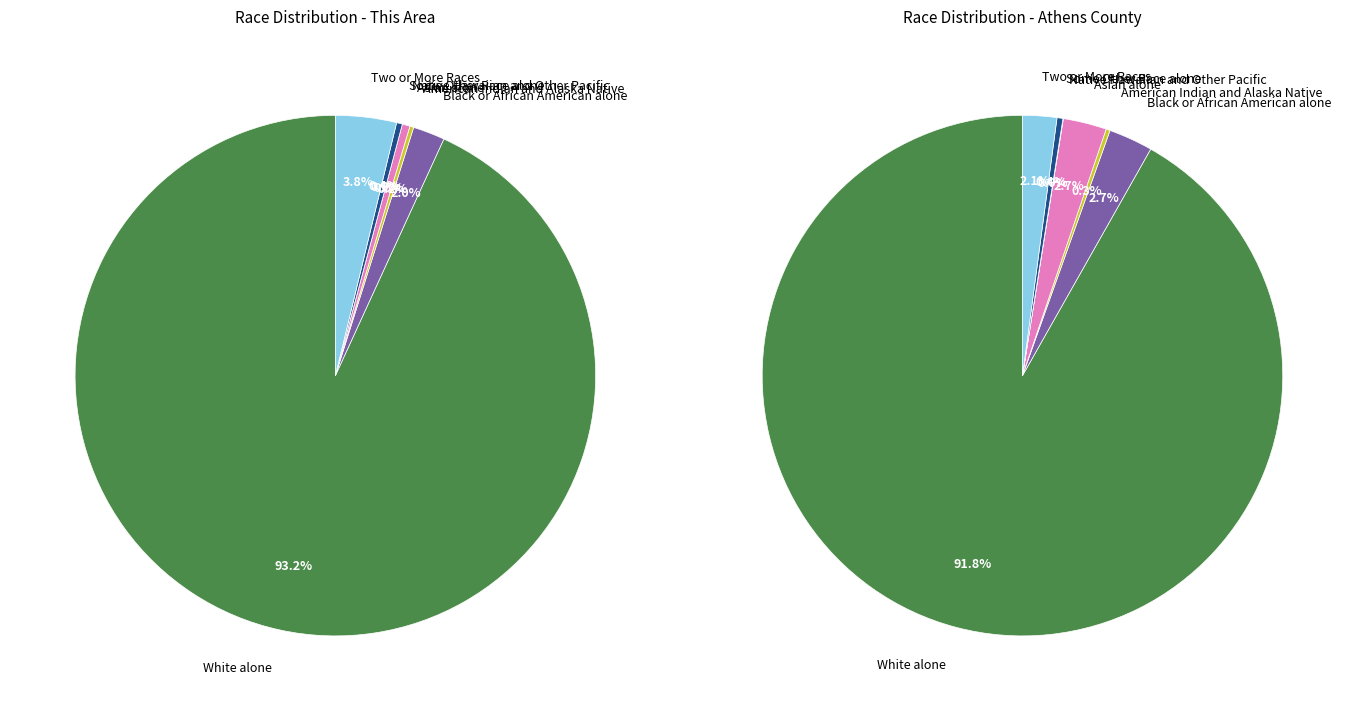

Combined, what portion of the pie is American Indian and Alaska Native and Native Hawaiian and Other Pacific?

0.2%